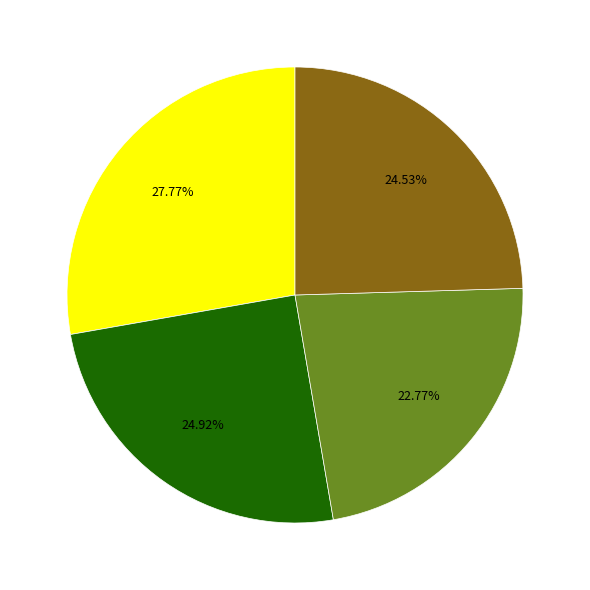

Is there a majority slice in this chart?

No